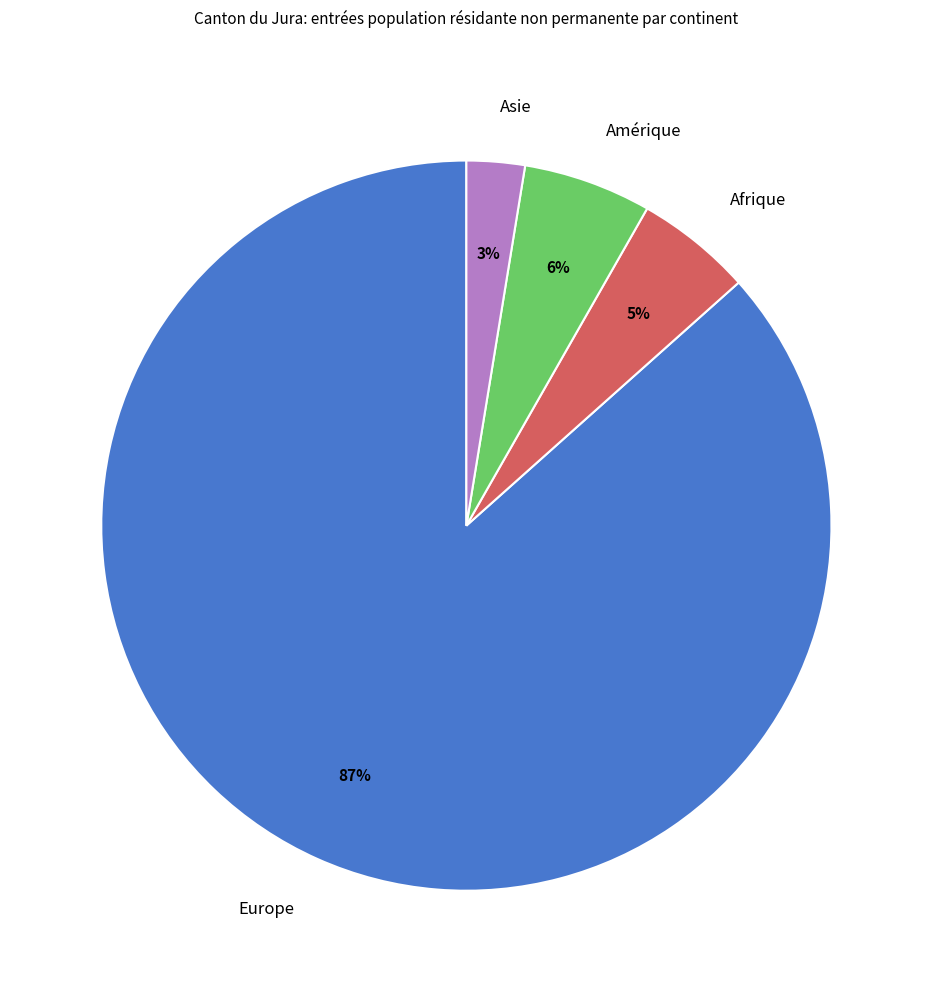

To the nearest percent, what is the combined percentage of Afrique and Asie?

8%